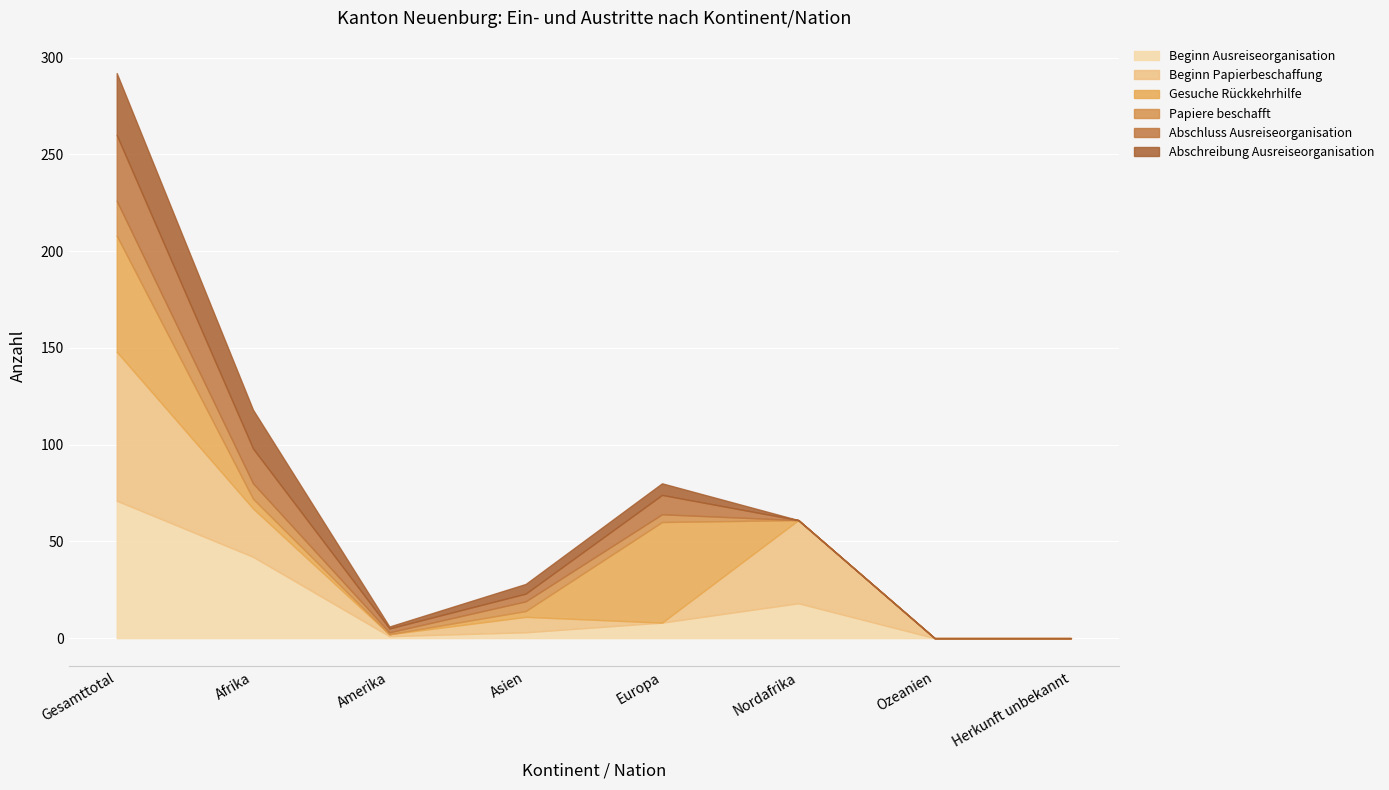

How many interior local peaks does the Gesuche Rückkehrhilfe series have?

1